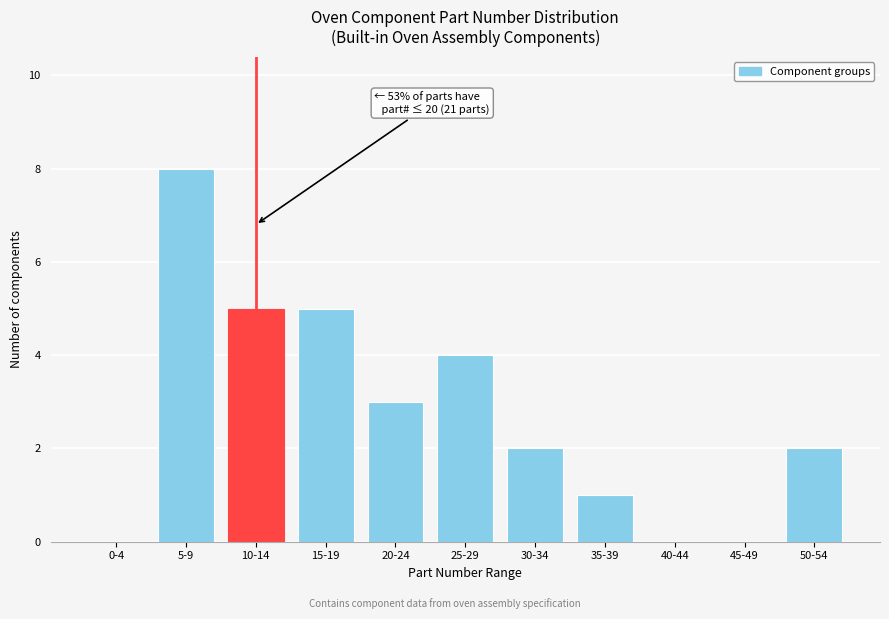

Reading left to right, extract all data points from this chart.

0-4=0	5-9=8	10-14=5	15-19=5	20-24=3	25-29=4	30-34=2	35-39=1	40-44=0	45-49=0	50-54=2